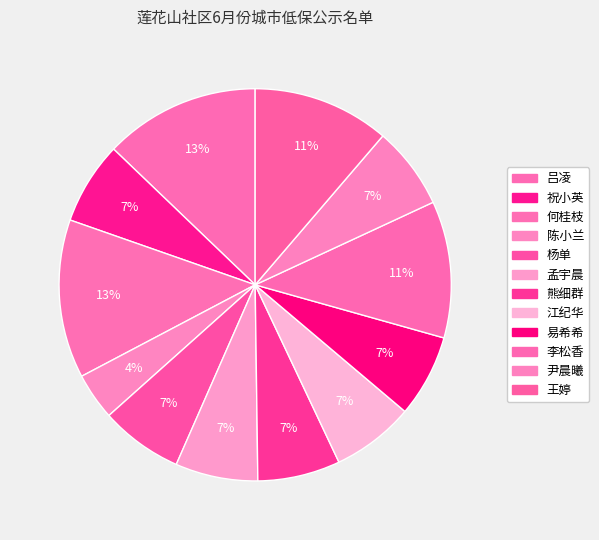

To the nearest percent, what is the difference between the 李松香 and 陈小兰 slice percentages?

7%